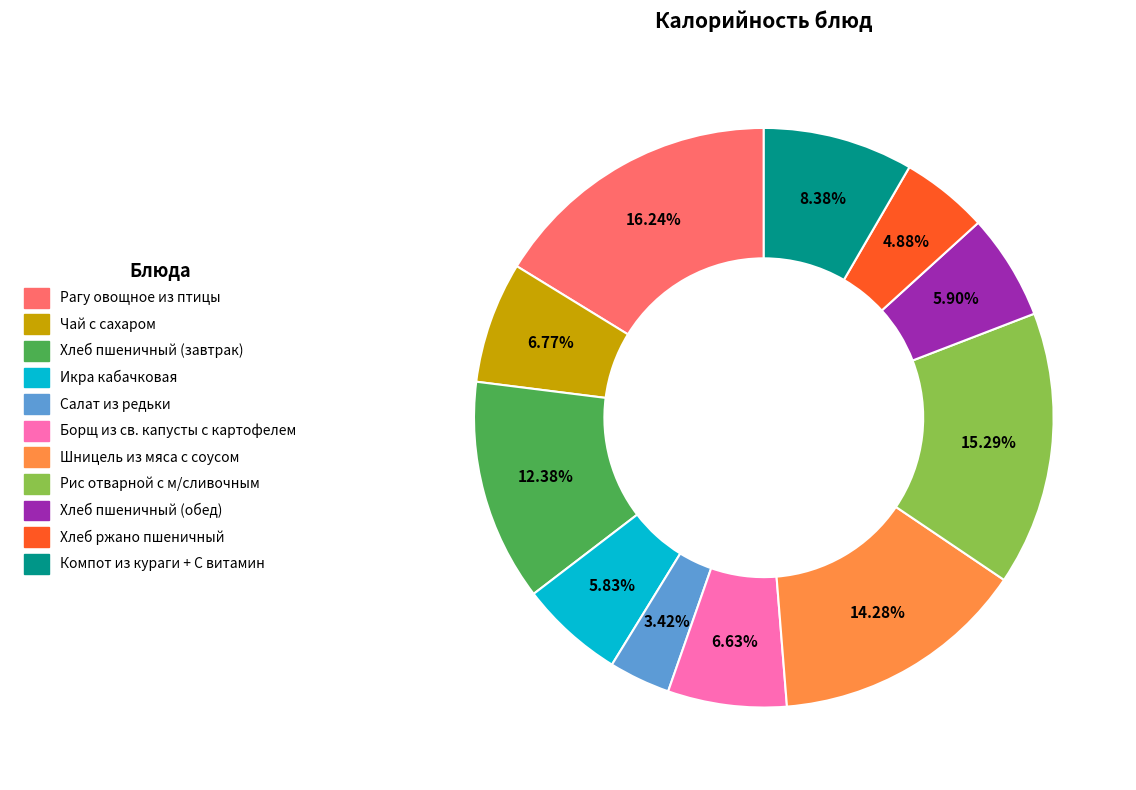

To the nearest percent, what is the difference between the Рагу овощное из птицы and Борщ из св. капусты с картофелем slice percentages?

10%